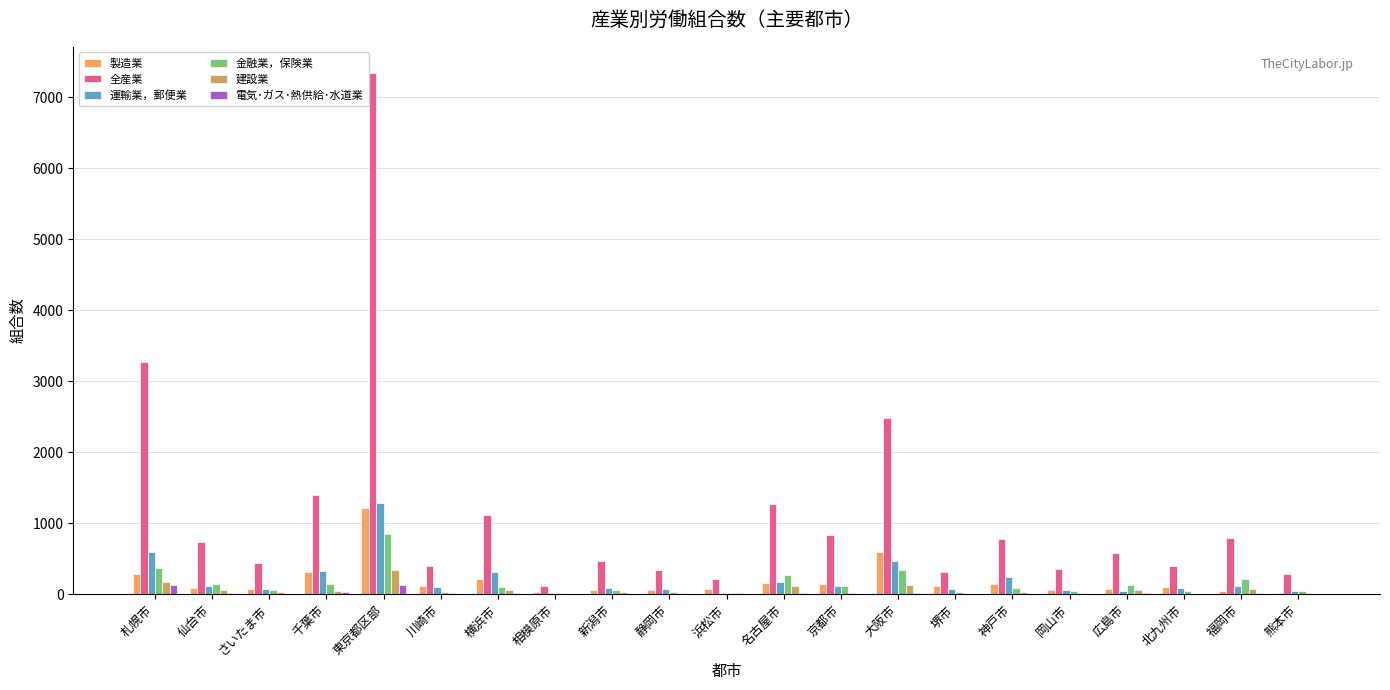

The 全産業 series shows 358 at 岡山市. True or false?

True